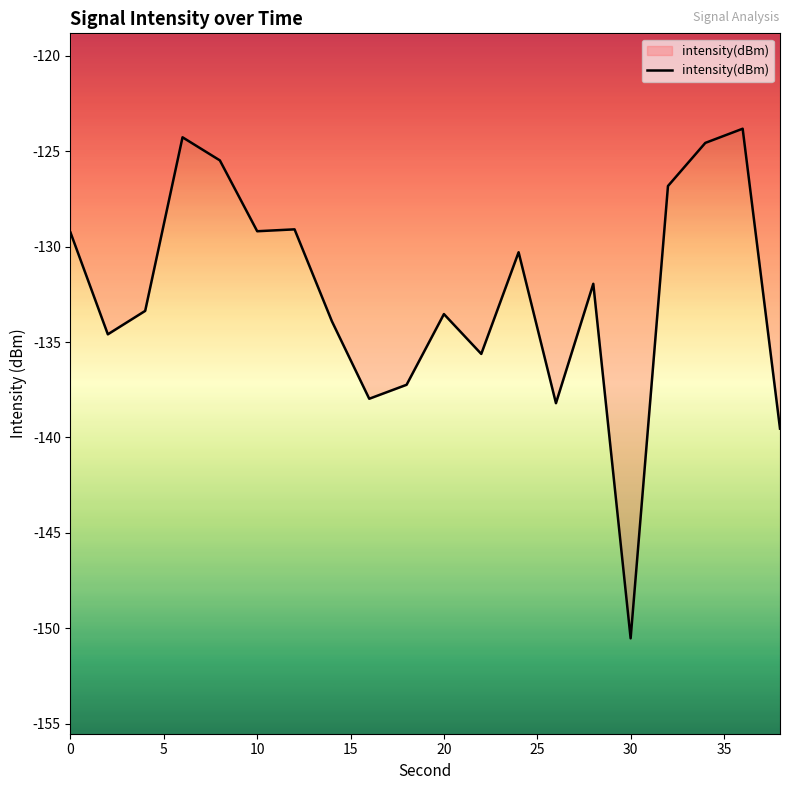

What is the difference between the maximum and minimum values?

26.7